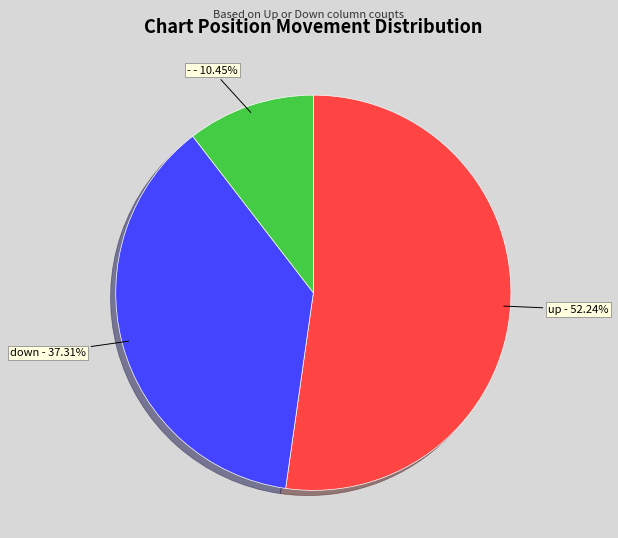

Between down and up, which is larger?

up